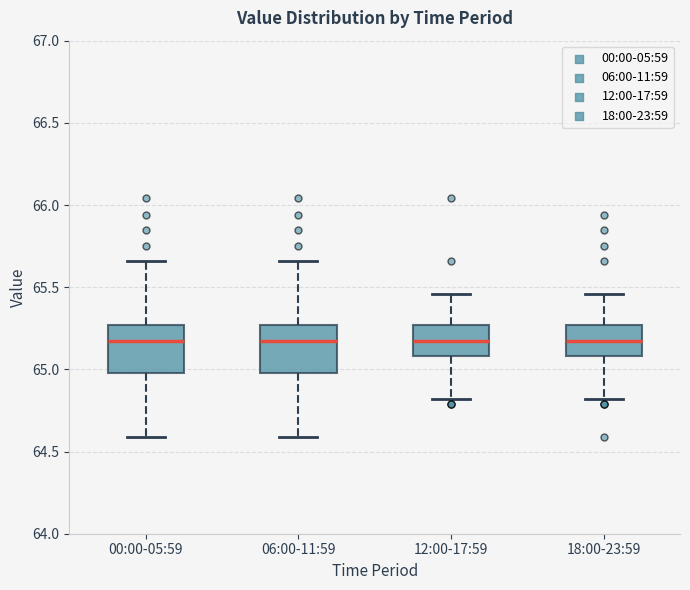

Where does the lower whisker of the box for 00:00-05:59 end on the y-axis? The values are not printed on the chart, so give them approximately, as read against the axis.

64.60